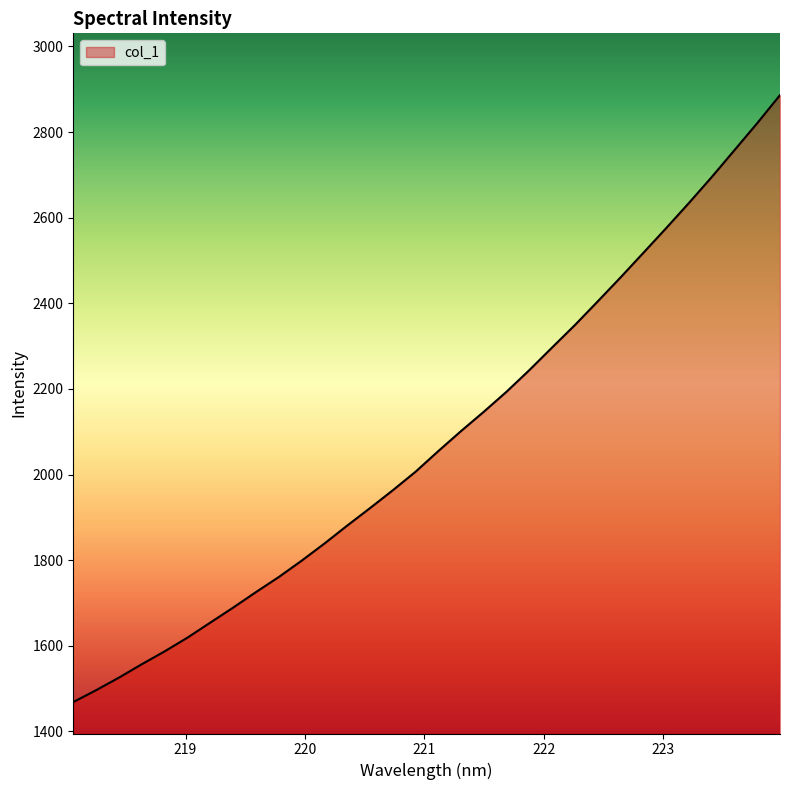

What is the maximum value shown in the chart?

2886.2